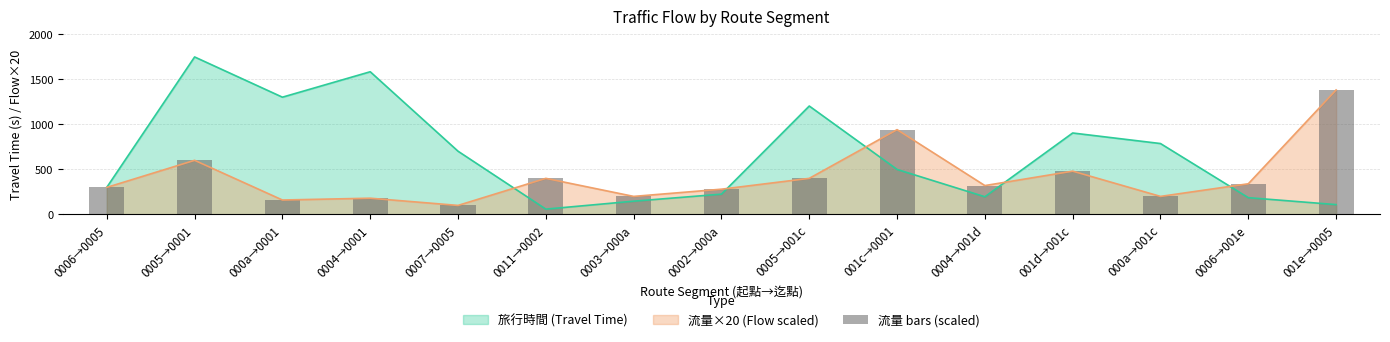

At which label is 流量×20 (Flow scaled) closest to 740?

0005→0001